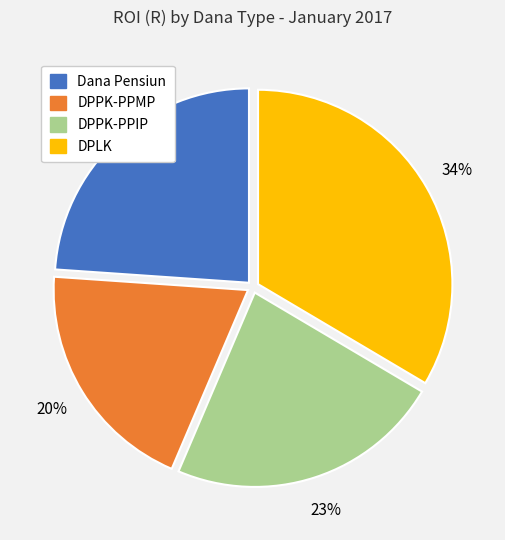

The DPLK slice represents 41% of the pie. True or false?

False